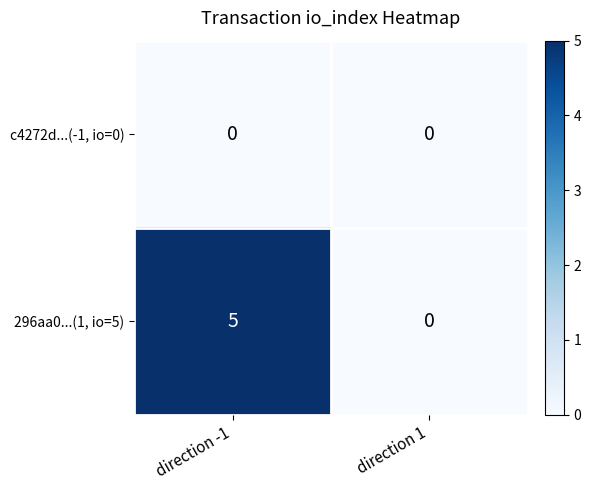

Reading right to left, extract all data points from this chart.

c4272d...(-1, io=0): direction 1=0	direction -1=0
296aa0...(1, io=5): direction 1=0	direction -1=5